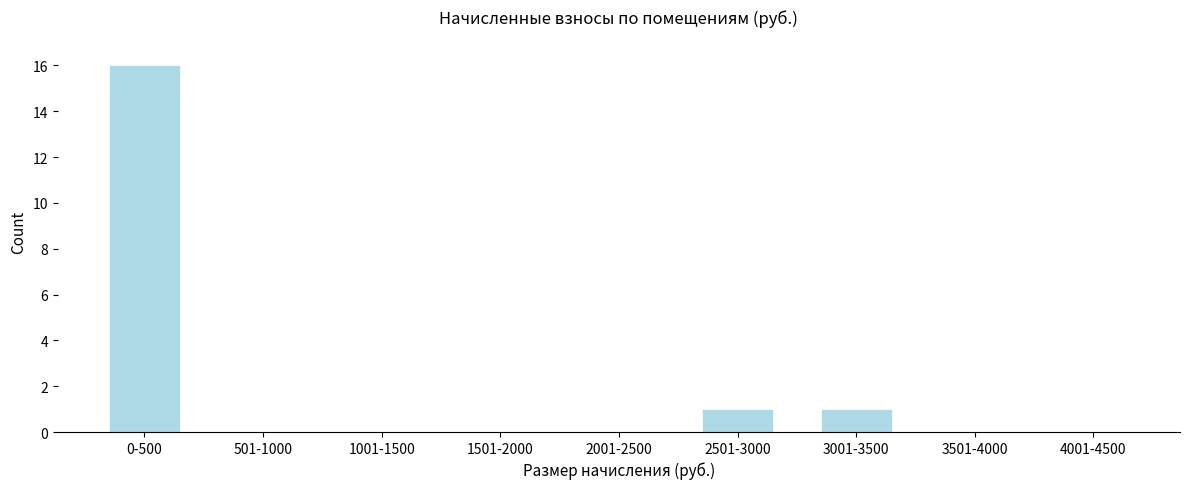

Reading left to right, transcribe all the data shown in this chart.

0-500=16	501-1000=0	1001-1500=0	1501-2000=0	2001-2500=0	2501-3000=1	3001-3500=1	3501-4000=0	4001-4500=0